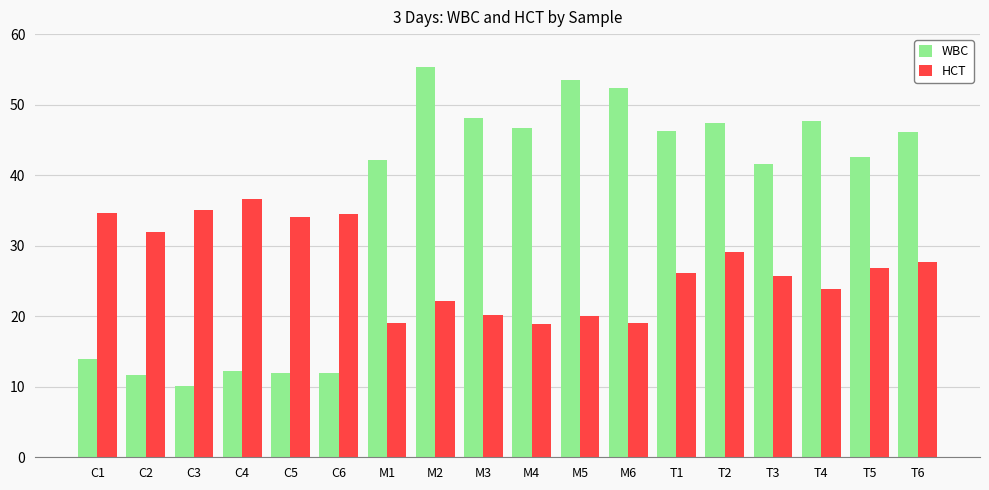

Between C1 and C2, which series saw the biggest shift?

HCT